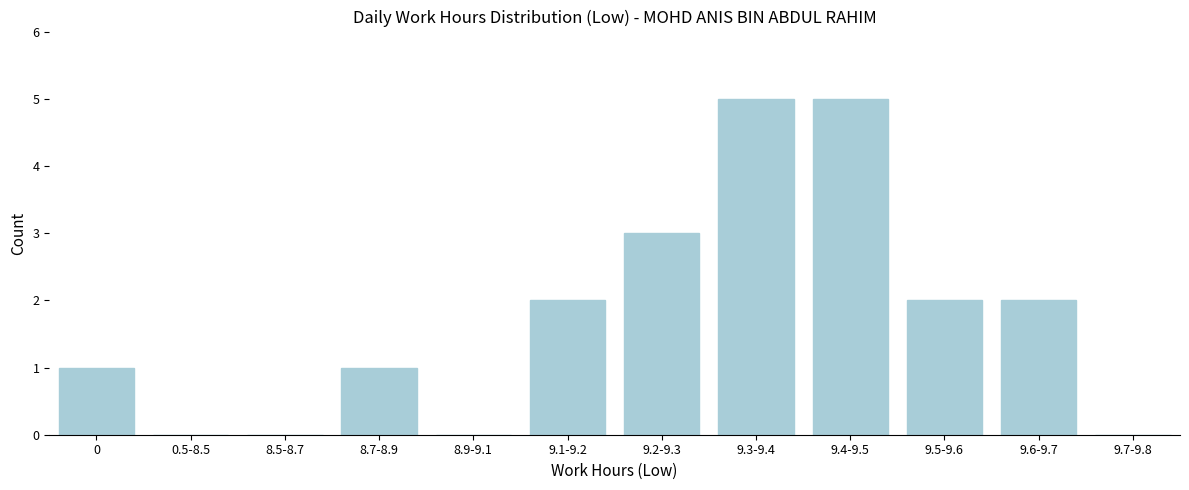

Reading left to right, extract all data points from this chart.

0=1	0.5-8.5=0	8.5-8.7=0	8.7-8.9=1	8.9-9.1=0	9.1-9.2=2	9.2-9.3=3	9.3-9.4=5	9.4-9.5=5	9.5-9.6=2	9.6-9.7=2	9.7-9.8=0